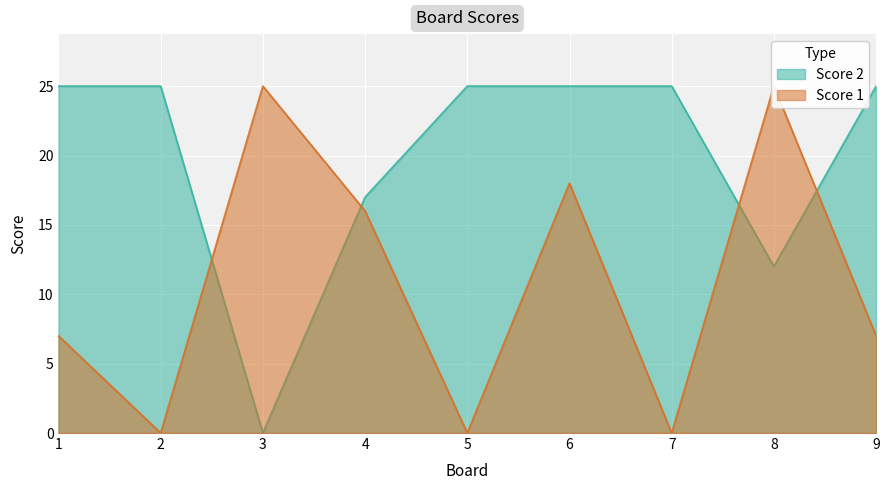

List the series in order of their overall mean, lowest first.

Score 1, Score 2